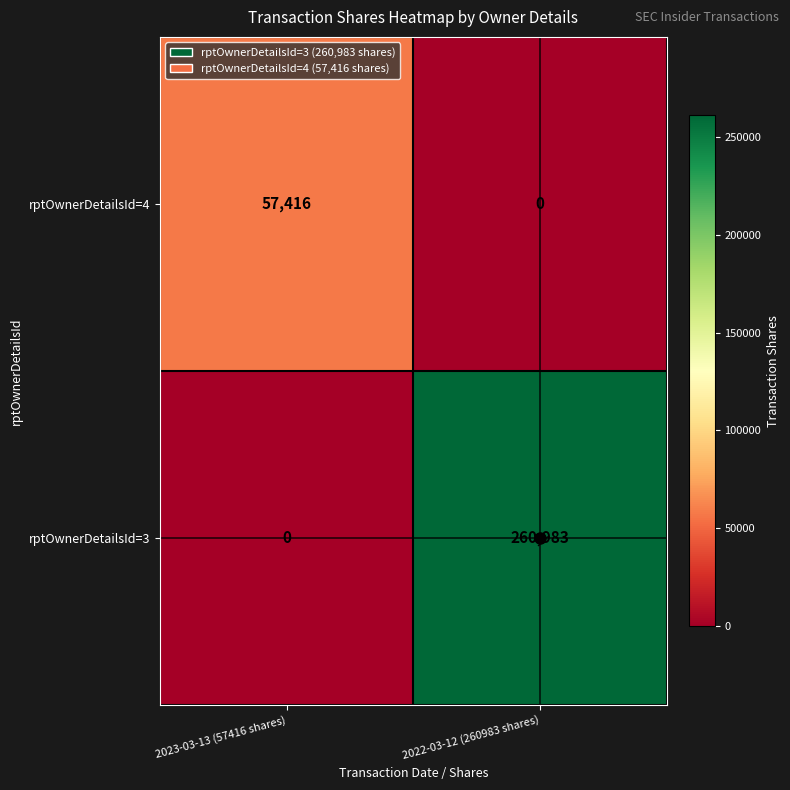

What is the sum of all rptOwnerDetailsId=4 values?

57416